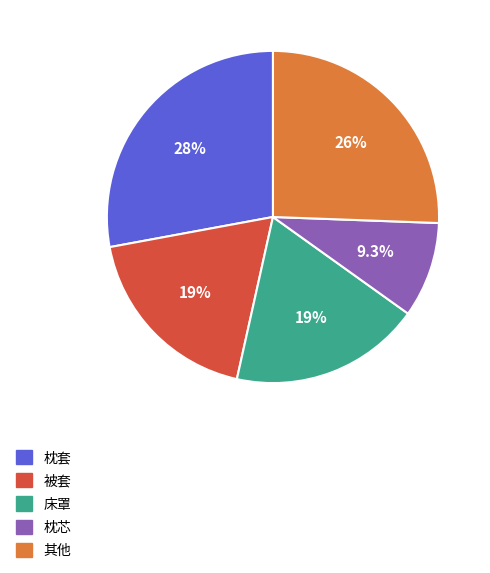

To the nearest percent, what is the average slice percentage?

20%